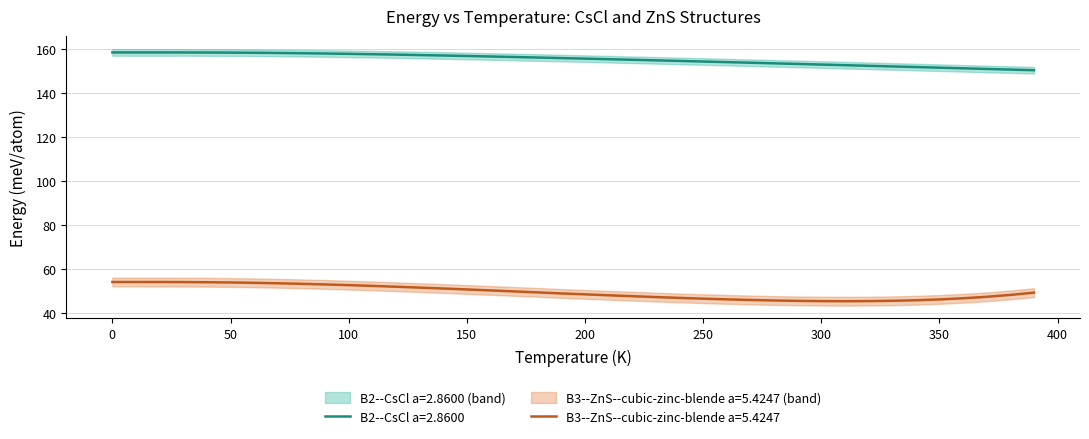

True or false: B2--CsCl a=2.8600 and B3--ZnS--cubic-zinc-blende a=5.4247 cross at least once.

False